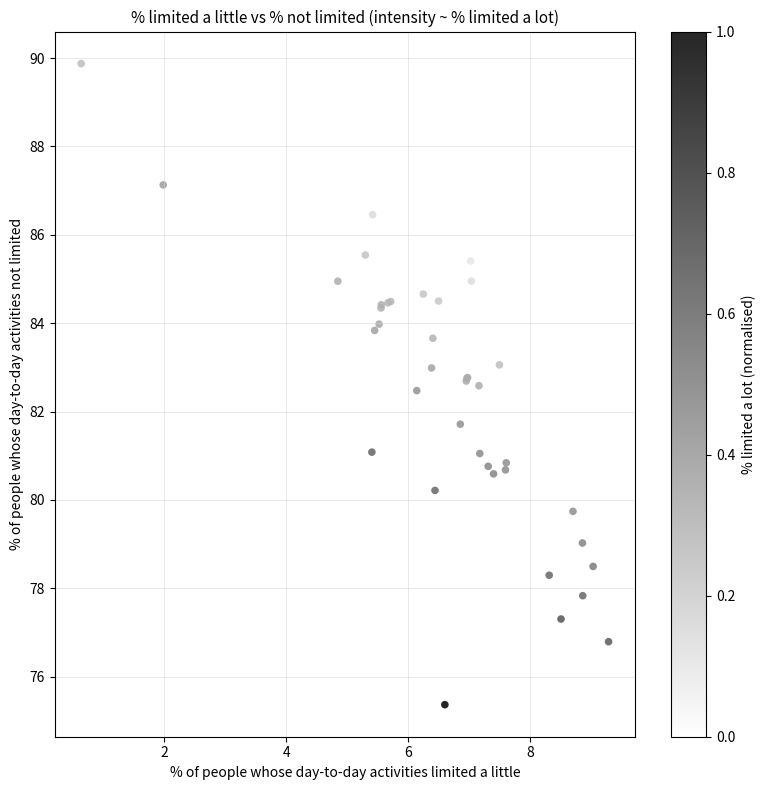

What Y value in the scatter plot is closest to 82?

81.7